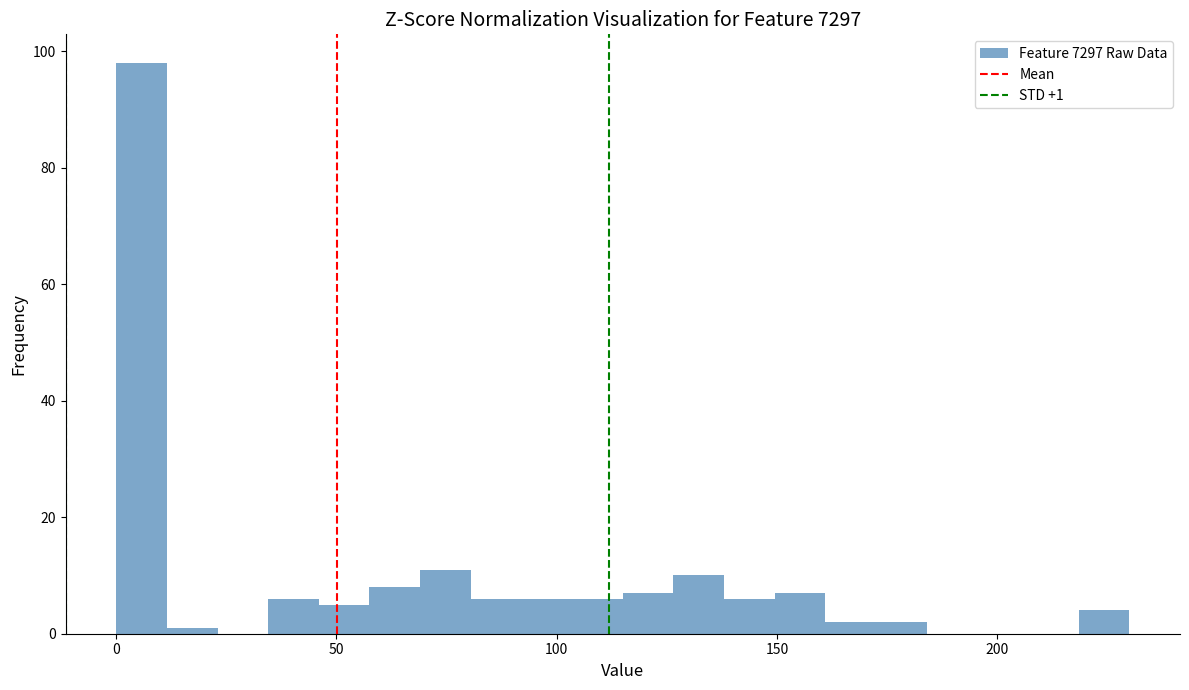

Around what value on the x-axis is the tallest bar? Give the approximate position of its centre, as read against the axis.

5